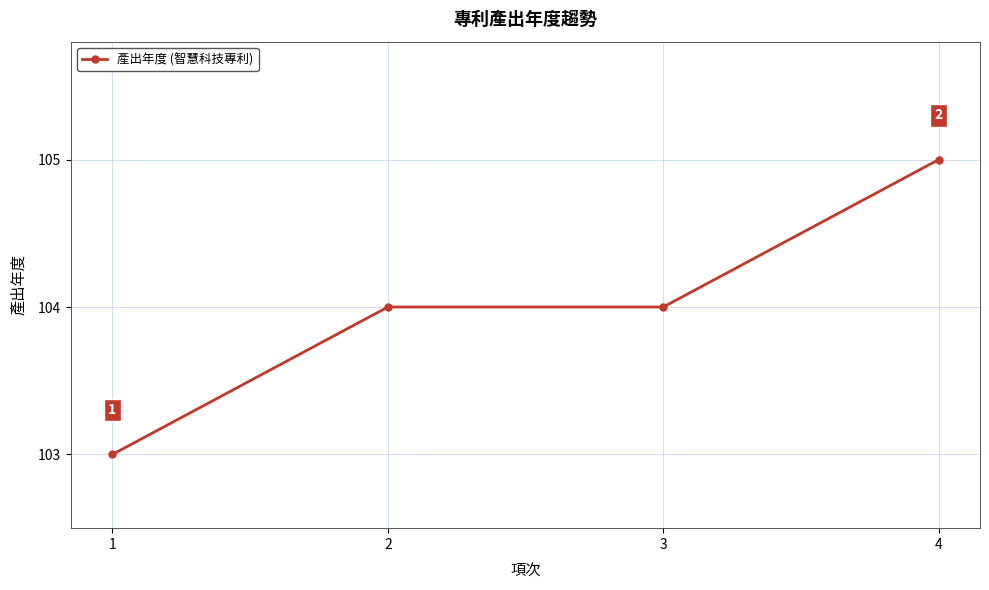

What is the ratio of the value at 4 to the value at 1?

1.0